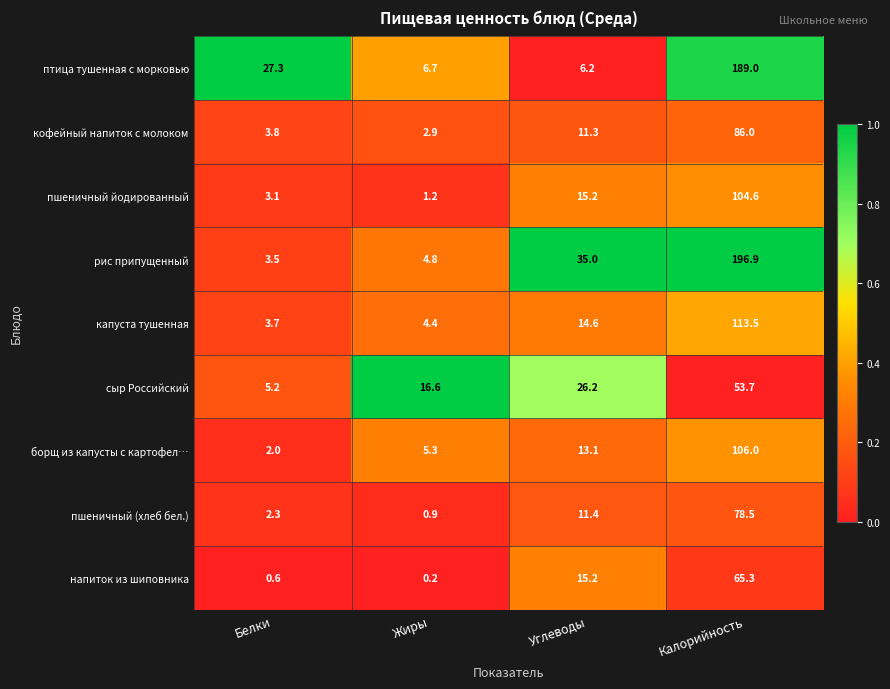

At which label does кофейный напиток с молоком first exceed 11?

Углеводы